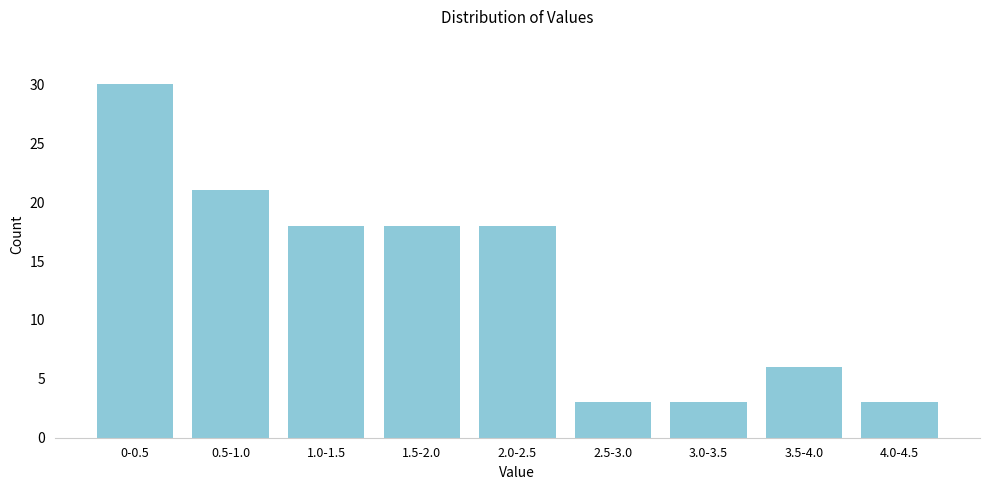

Reading left to right, list all the values displayed in this chart.

0-0.5=30	0.5-1.0=21	1.0-1.5=18	1.5-2.0=18	2.0-2.5=18	2.5-3.0=3	3.0-3.5=3	3.5-4.0=6	4.0-4.5=3